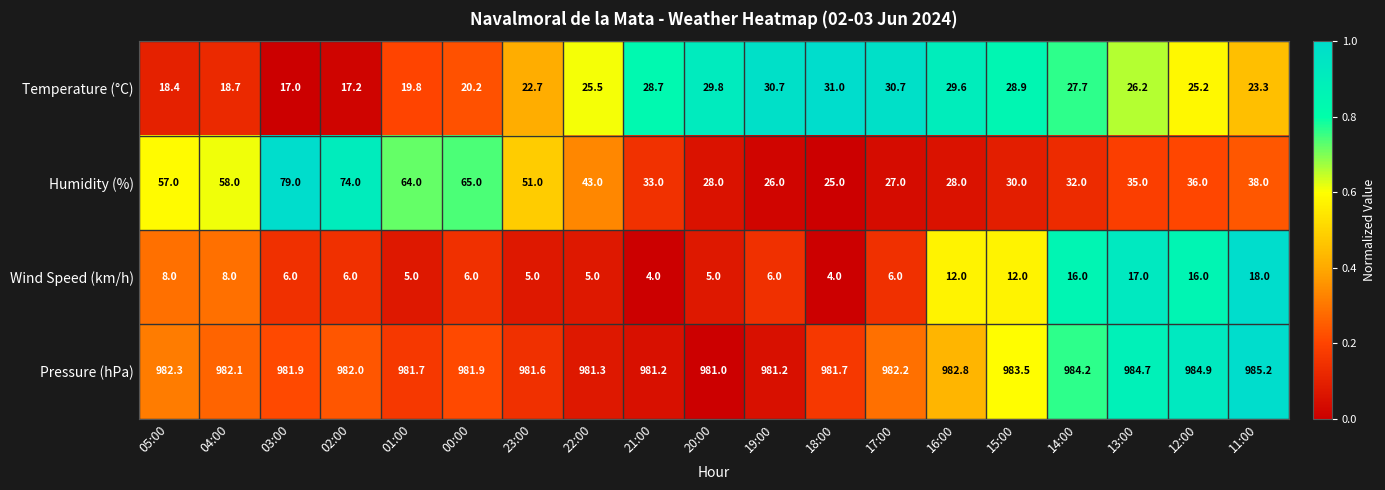

Which series has the largest total across all categories?

Pressure (hPa)